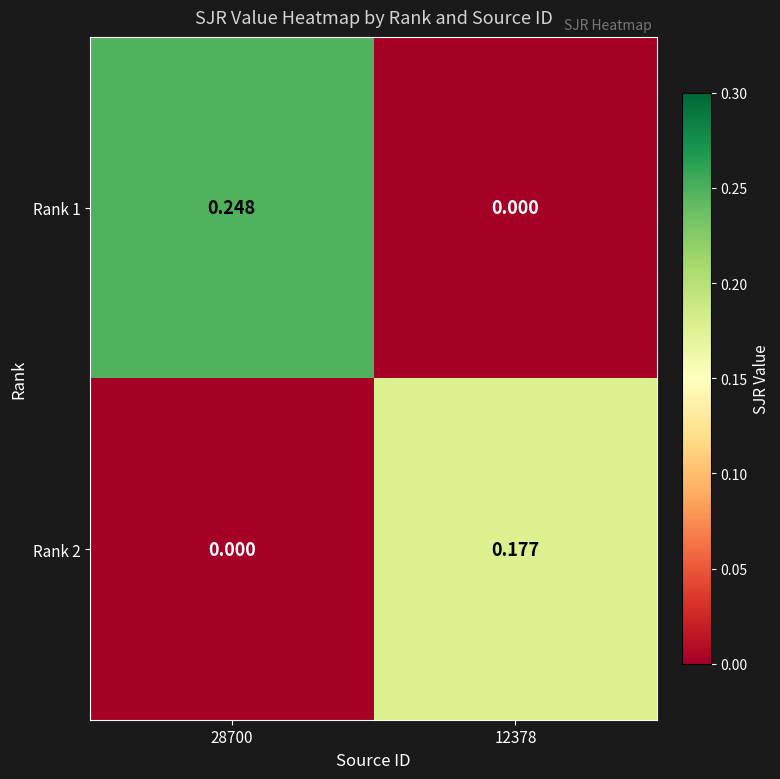

Is the value of Rank 1 at 12378 greater than the value of Rank 2 at 12378?

No